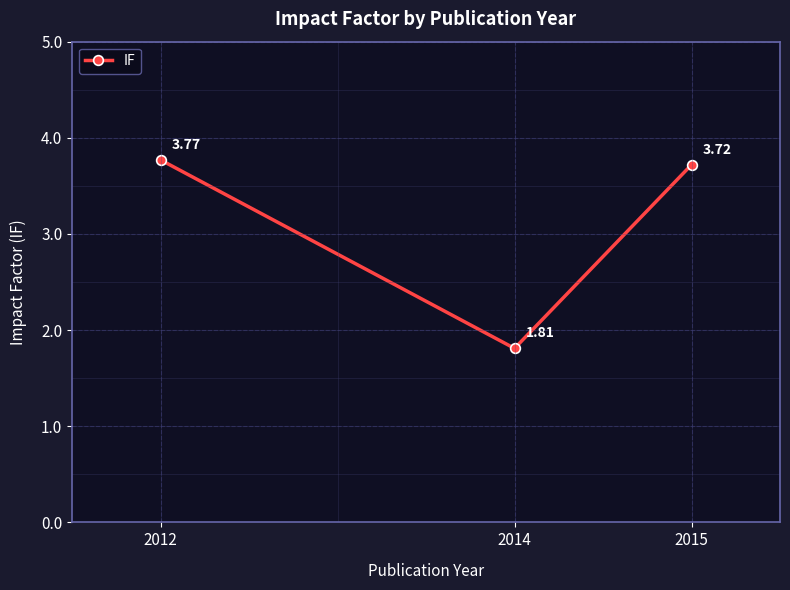

How many data points does each series have?

3